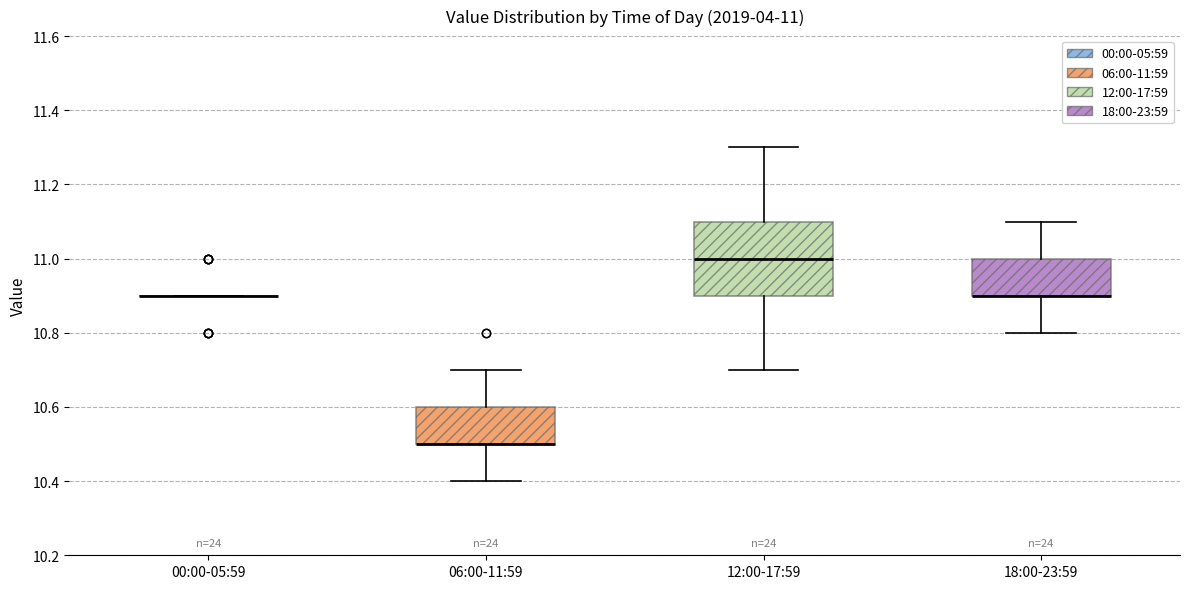

Comparing the boxes themselves (not the whiskers), which one is the tallest?

12:00-17:59